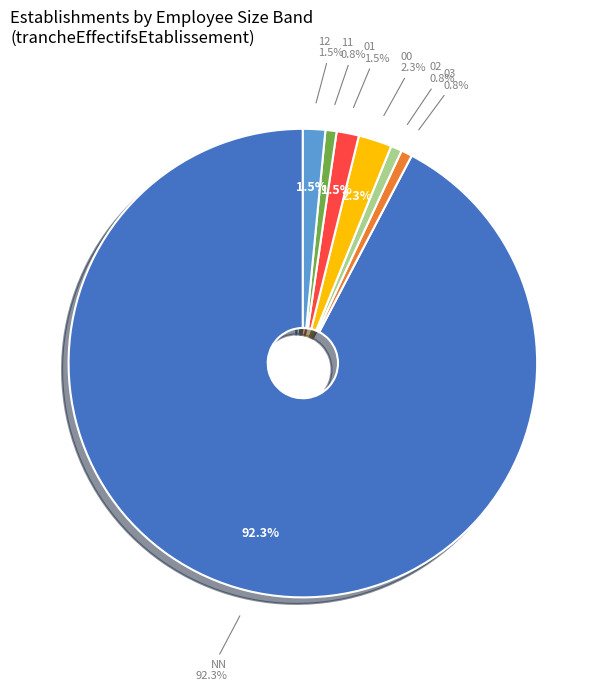

The 02 slice represents 12% of the pie. True or false?

False